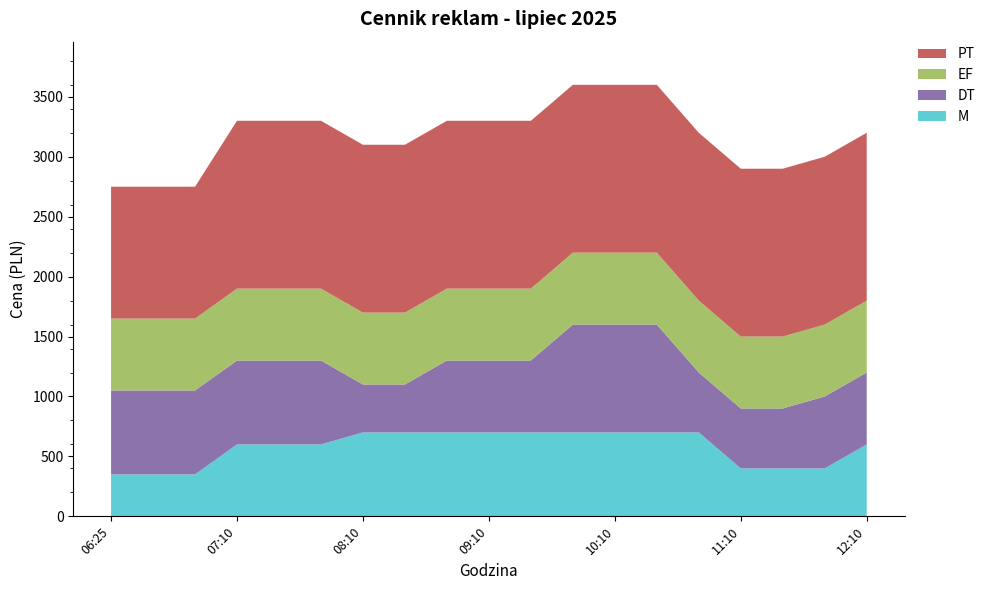

Reading left to right, extract all data points from this chart.

M: 350	350	350	600	600	600	700	700	700	700	700	700	700	700	700	400	400	400	600
DT: 700	700	700	700	700	700	400	400	600	600	600	900	900	900	500	500	500	600	600
EF: 600	600	600	600	600	600	600	600	600	600	600	600	600	600	600	600	600	600	600
PT: 1100	1100	1100	1400	1400	1400	1400	1400	1400	1400	1400	1400	1400	1400	1400	1400	1400	1400	1400